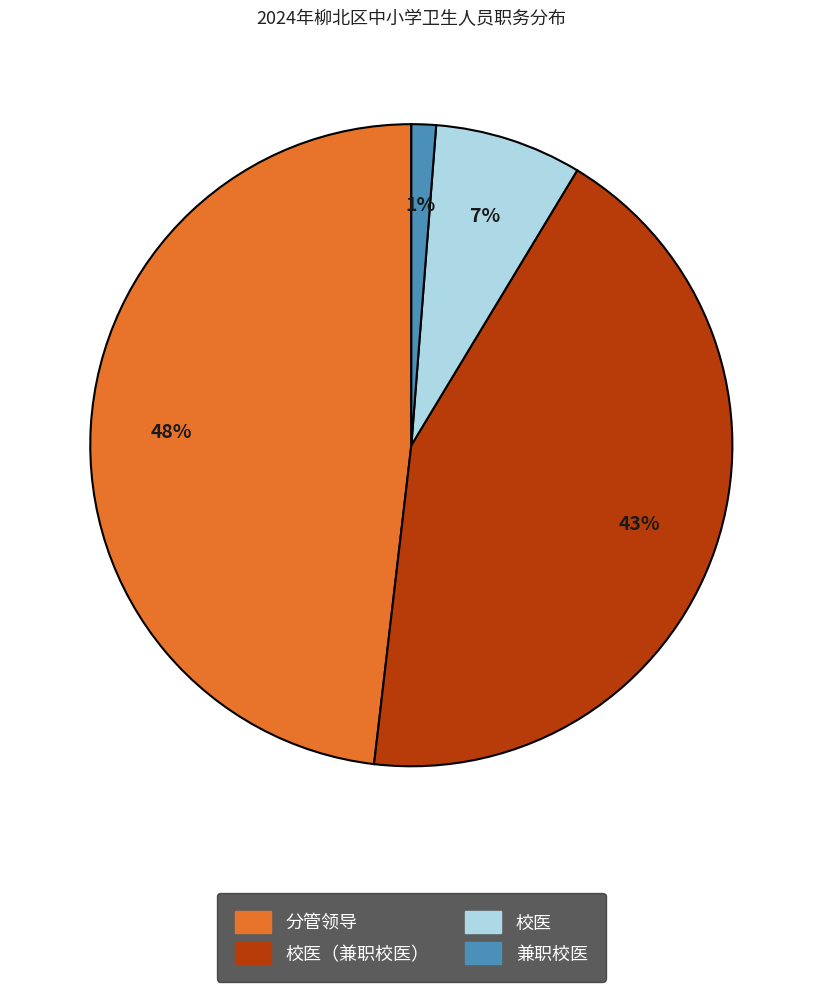

Does any single category account for the majority?

No